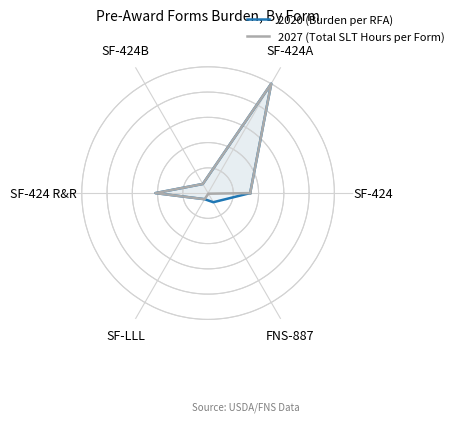

Does the chart display data point markers on the line(s)?

No